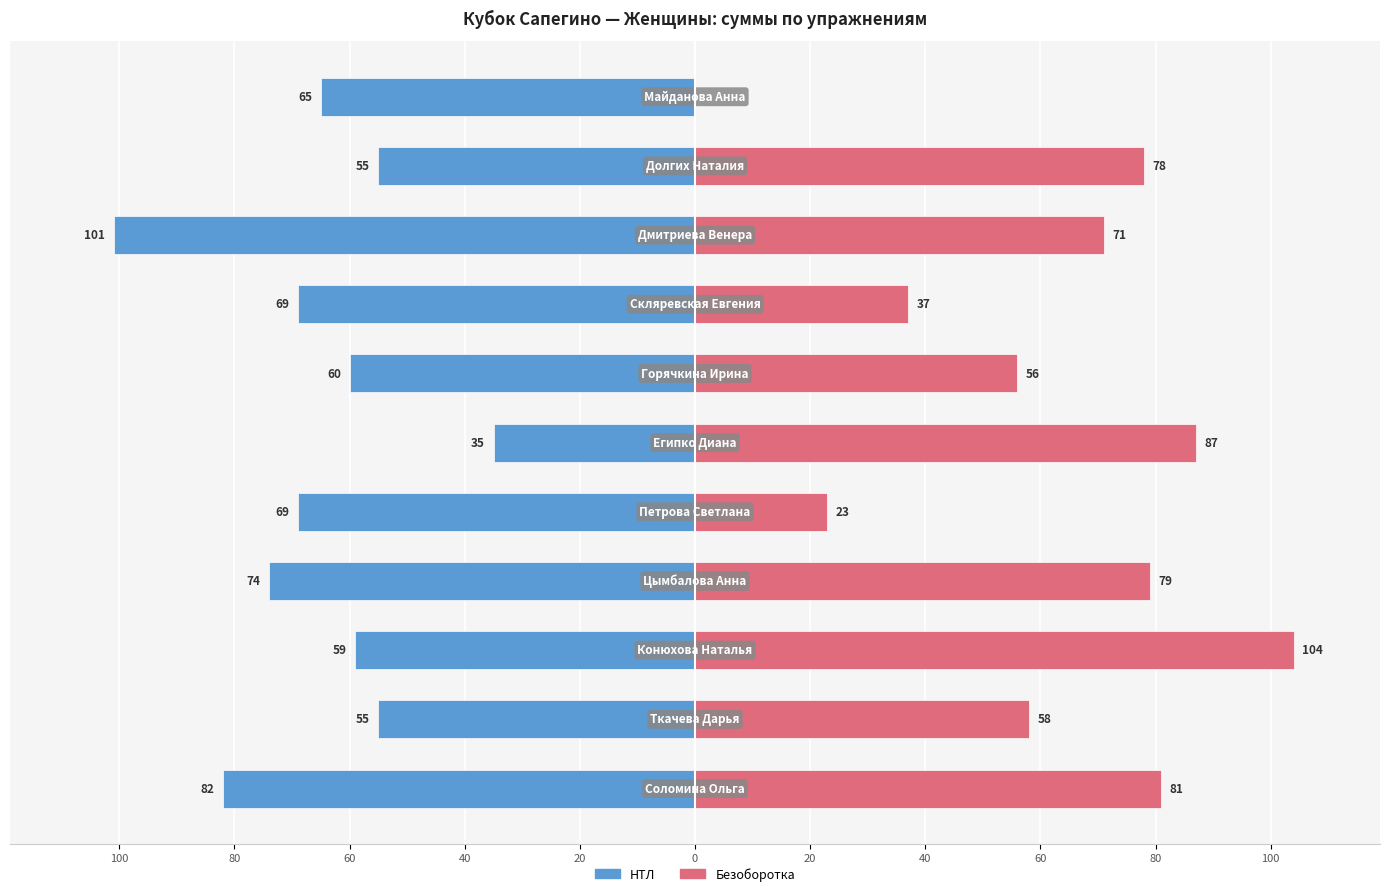

Does the chart contain any negative values?

Yes